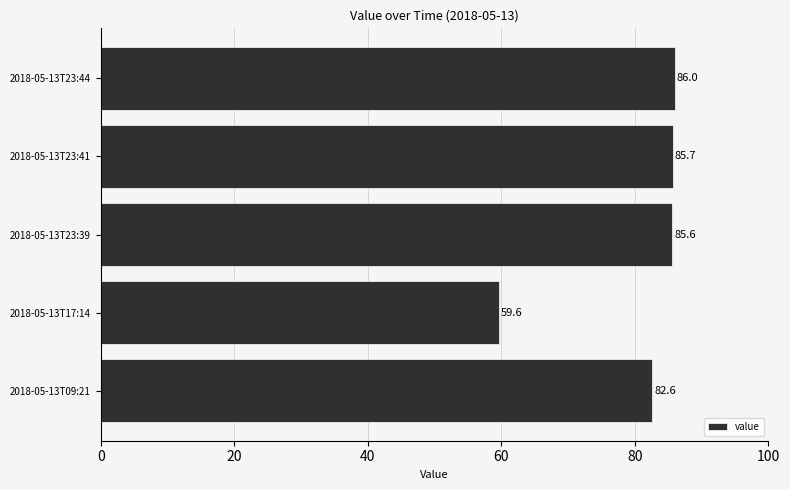

Reading bottom to top, what are all the values shown in this chart?

2018-05-13T09:21=82.6	2018-05-13T17:14=59.6	2018-05-13T23:39=85.6	2018-05-13T23:41=85.7	2018-05-13T23:44=86.0